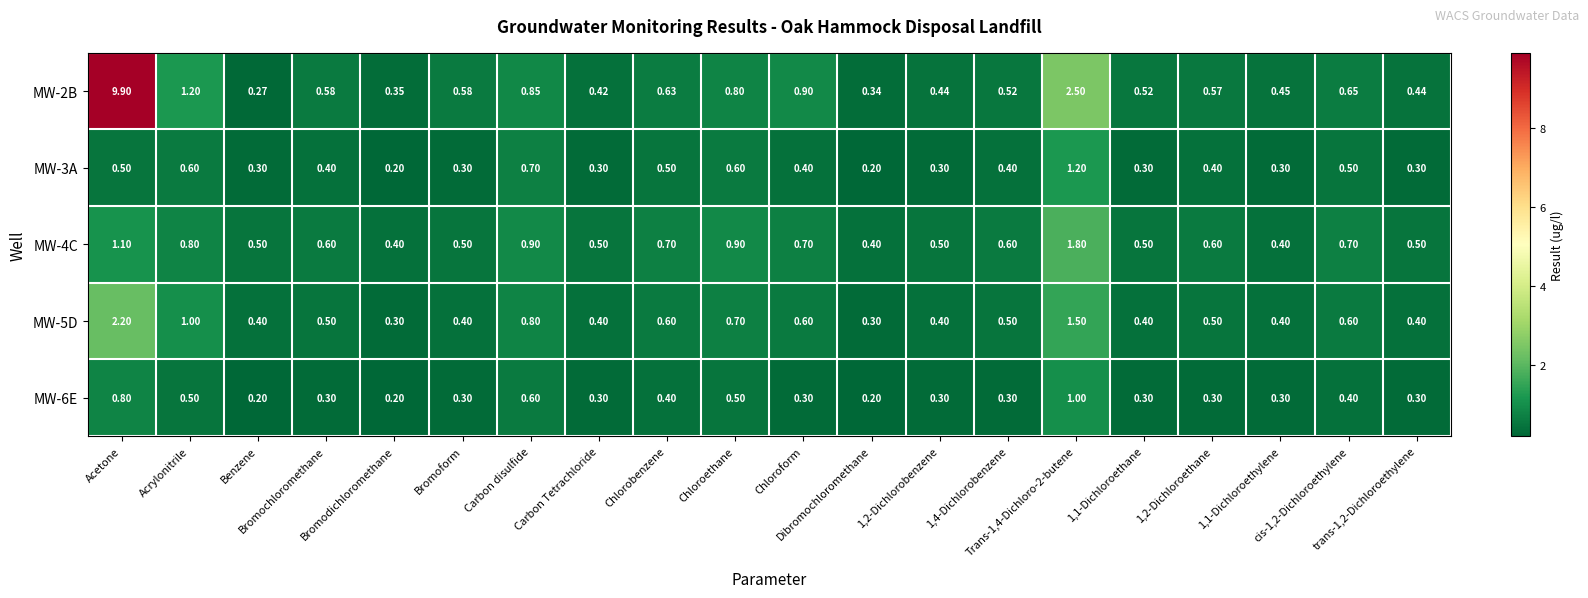

Which series has the largest total across all categories?

MW-2B